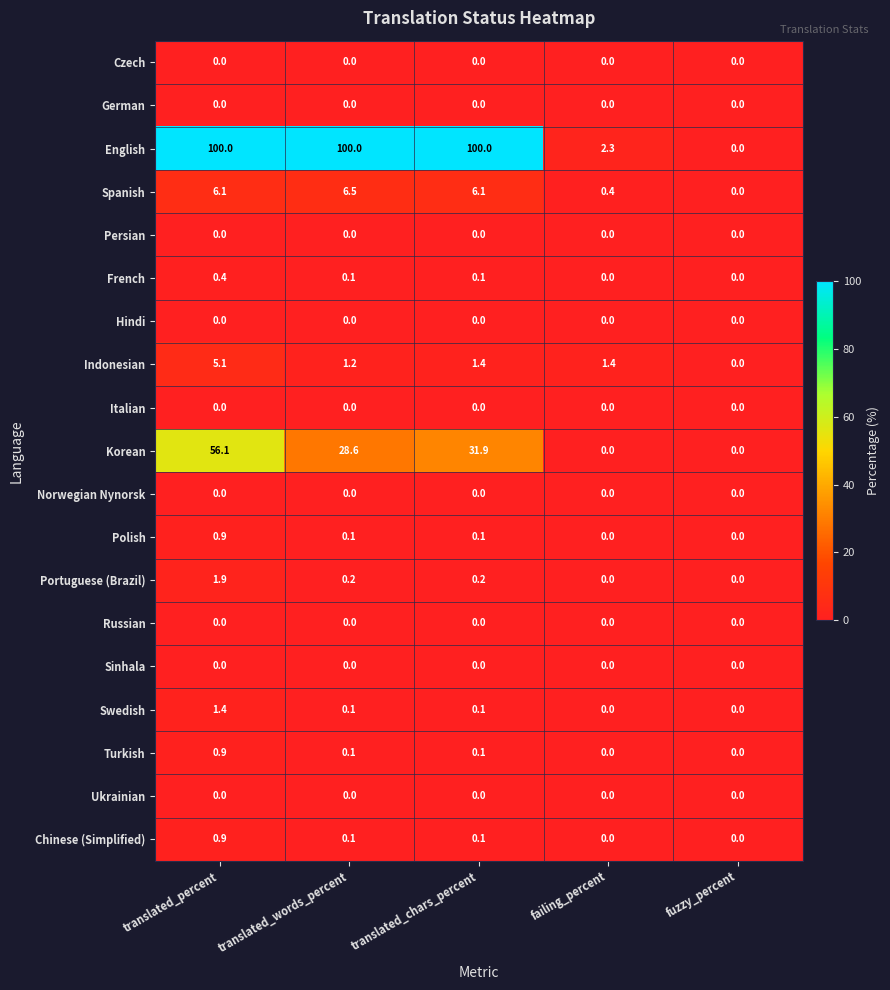

Between failing_percent and fuzzy_percent, which series saw the biggest shift?

English